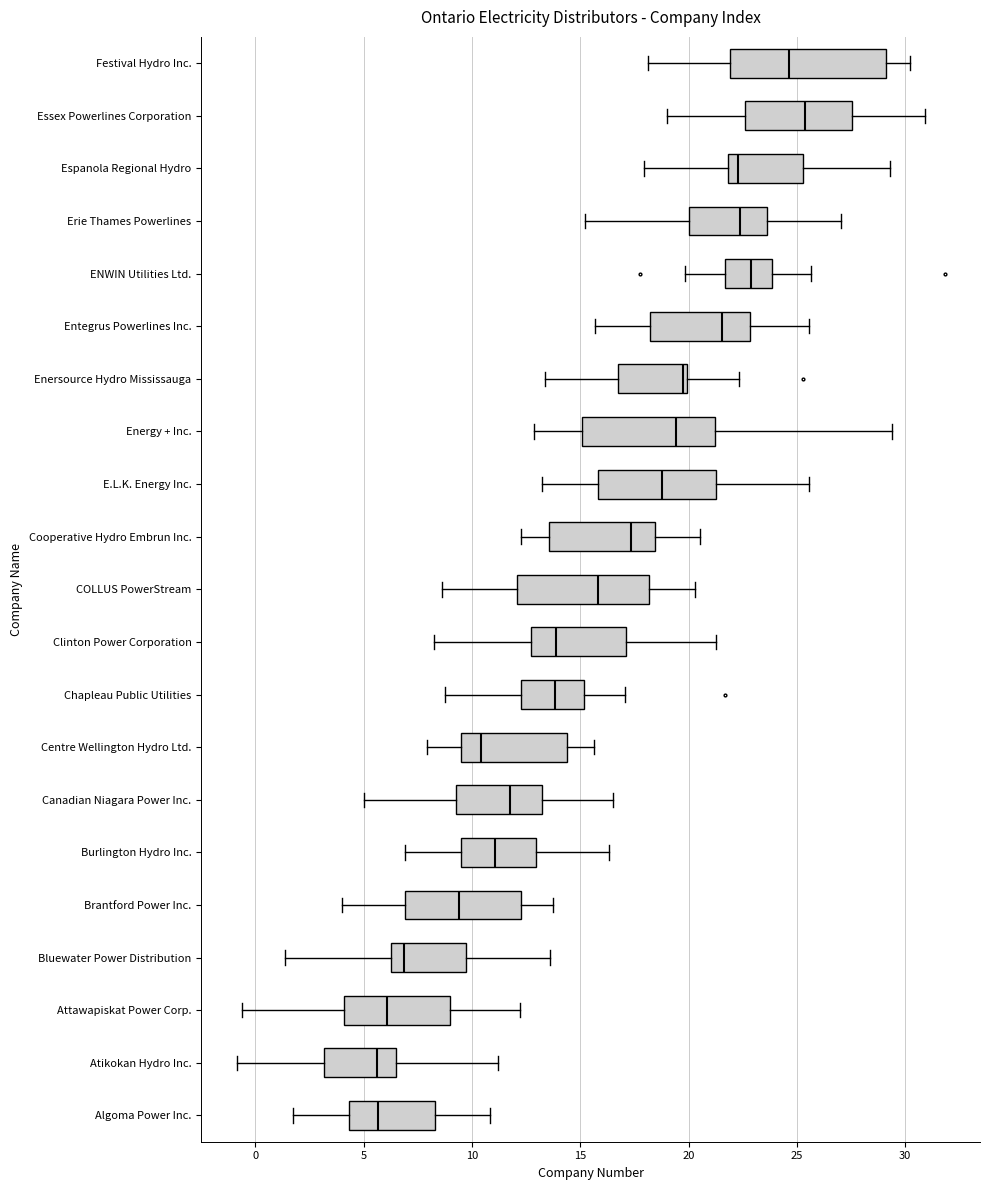

Reading bottom to top, transcribe this box plot: for each box, give where its median line is, the range the box spans, and where its two whiskers end, as read against the x-axis. The values are not printed on the chart, so give them approximately, as read against the axis.

Algoma Power Inc.: median 5.5, box 4.5 to 8.5, whiskers 1.5 to 11.0
Atikokan Hydro Inc.: median 5.5, box 3.0 to 6.5, whiskers -1.0 to 11.0
Attawapiskat Power Corp.: median 6.0, box 4.0 to 9.0, whiskers -0.5 to 12.0
Bluewater Power Distribution: median 7.0, box 6.5 to 9.5, whiskers 1.5 to 13.5
Brantford Power Inc.: median 9.5, box 7.0 to 12.5, whiskers 4.0 to 13.5
Burlington Hydro Inc.: median 11.0, box 9.5 to 13.0, whiskers 7.0 to 16.5
Canadian Niagara Power Inc.: median 12.0, box 9.5 to 13.0, whiskers 5.0 to 16.5
Centre Wellington Hydro Ltd.: median 10.5, box 9.5 to 14.5, whiskers 8.0 to 15.5
Chapleau Public Utilities: median 14.0, box 12.5 to 15.0, whiskers 9.0 to 17.0
Clinton Power Corporation: median 14.0, box 12.5 to 17.0, whiskers 8.0 to 21.5
COLLUS PowerStream: median 16.0, box 12.0 to 18.0, whiskers 8.5 to 20.5
Cooperative Hydro Embrun Inc.: median 17.5, box 13.5 to 18.5, whiskers 12.5 to 20.5
E.L.K. Energy Inc.: median 19.0, box 16.0 to 21.5, whiskers 13.0 to 25.5
Energy + Inc.: median 19.5, box 15.0 to 21.0, whiskers 13.0 to 29.5
Enersource Hydro Mississauga: median 19.5, box 16.5 to 20.0, whiskers 13.5 to 22.5
Entegrus Powerlines Inc.: median 21.5, box 18.0 to 23.0, whiskers 15.5 to 25.5
ENWIN Utilities Ltd.: median 23.0, box 21.5 to 24.0, whiskers 20.0 to 25.5
Erie Thames Powerlines: median 22.5, box 20.0 to 23.5, whiskers 15.0 to 27.0
Espanola Regional Hydro: median 22.5, box 22.0 to 25.5, whiskers 18.0 to 29.5
Essex Powerlines Corporation: median 25.5, box 22.5 to 27.5, whiskers 19.0 to 31.0
Festival Hydro Inc.: median 24.5, box 22.0 to 29.0, whiskers 18.0 to 30.0